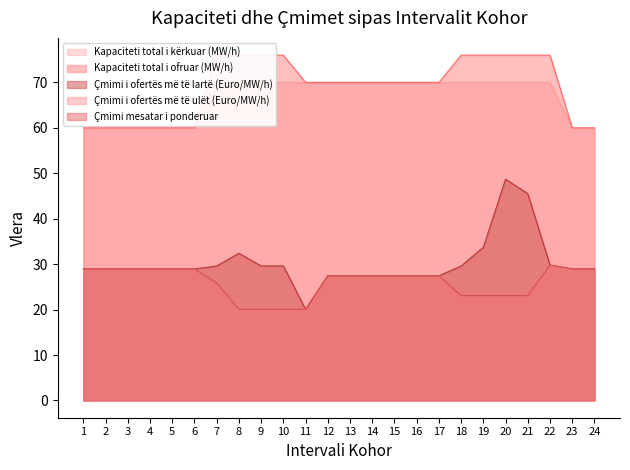

What is the smallest value displayed?

20.1